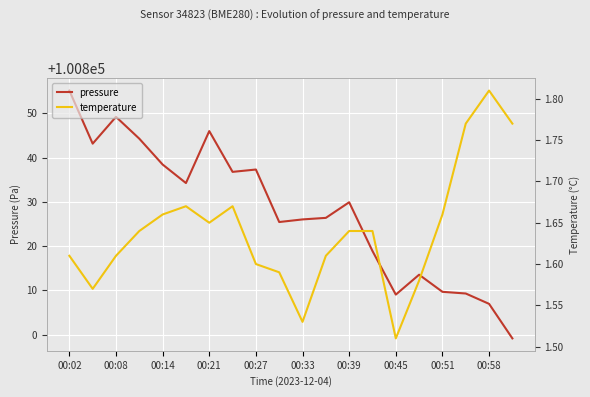

True or false: pressure has a value of 100829.9 at 00:39.

True